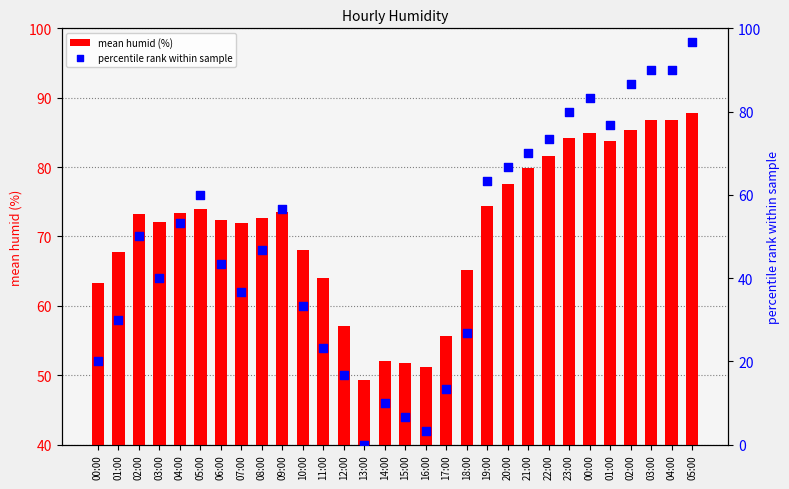

Which series contains the highest Y value?

percentile rank within sample